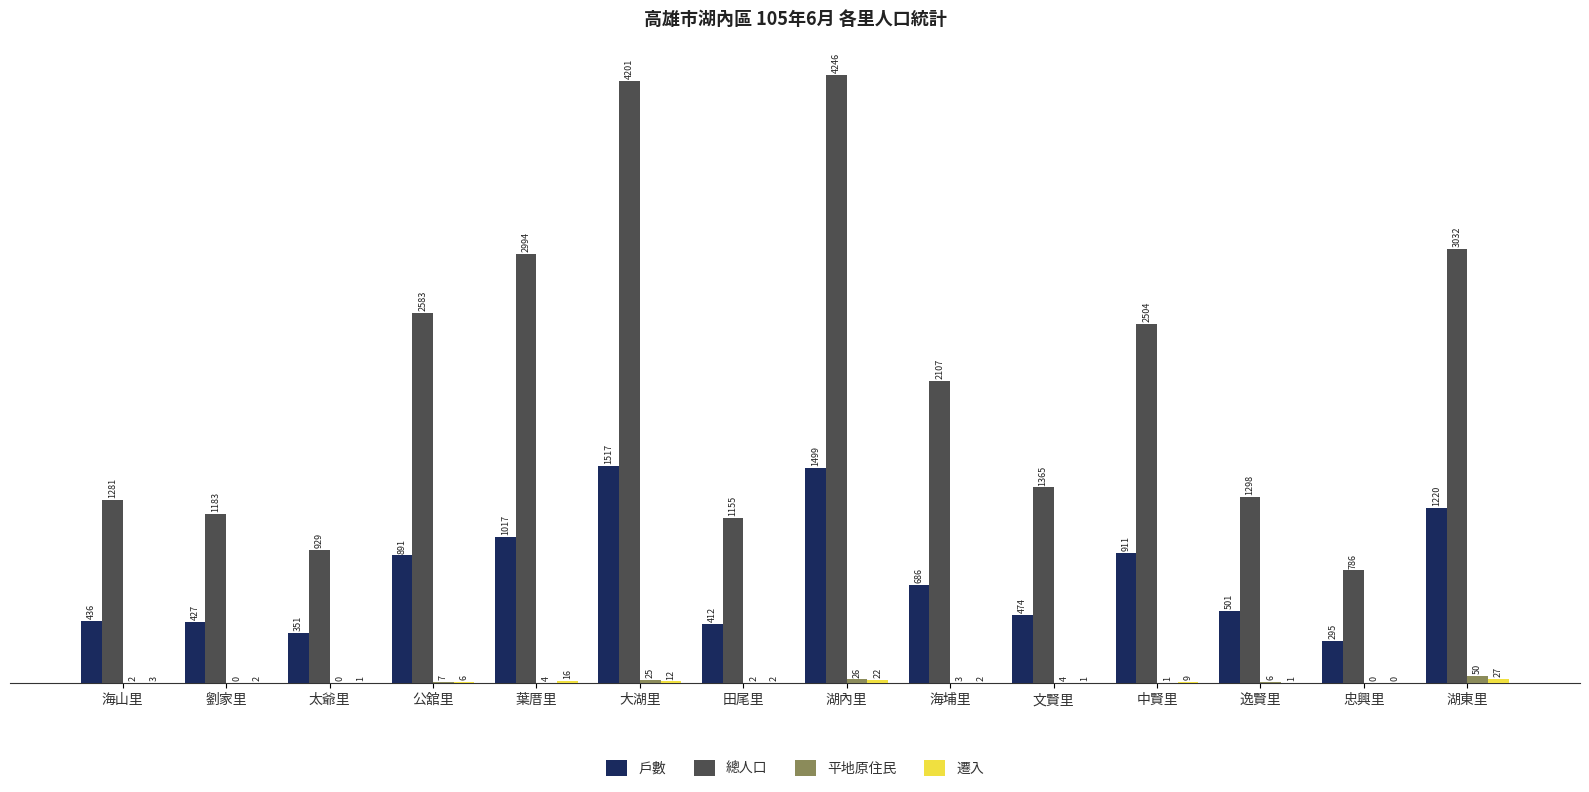

What is the sum of all 戶數 values?

10637